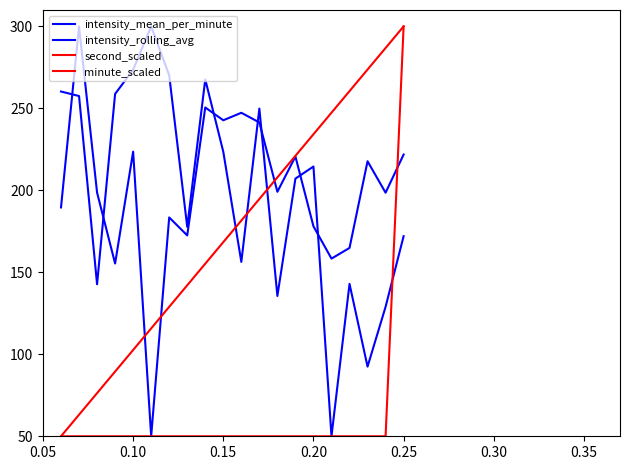

Does the chart have visible grid lines?

No